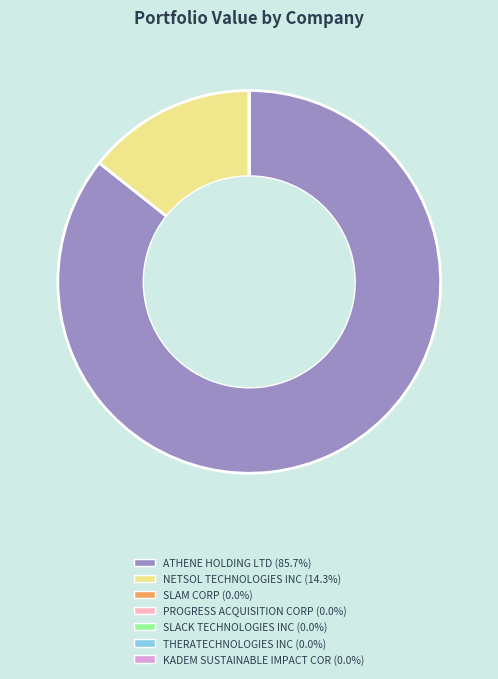

Do ATHENE HOLDING LTD and NETSOL TECHNOLOGIES INC together represent more than half of the pie?

Yes